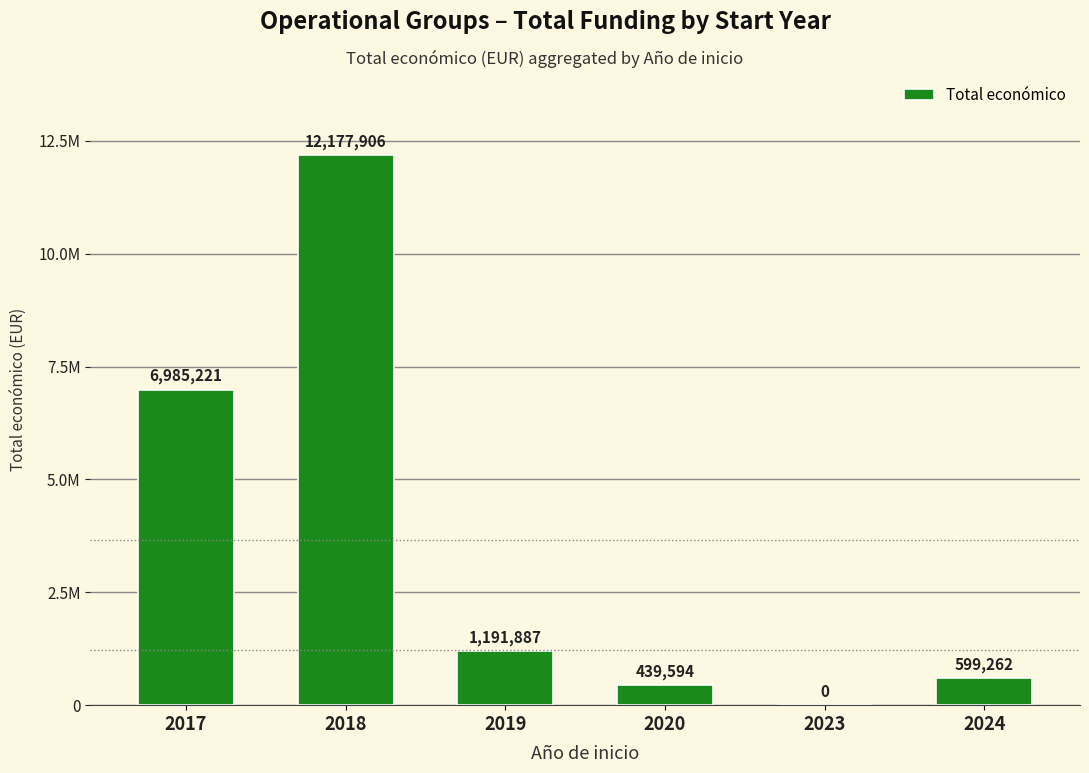

Which label corresponds to the largest value in the chart?

2018